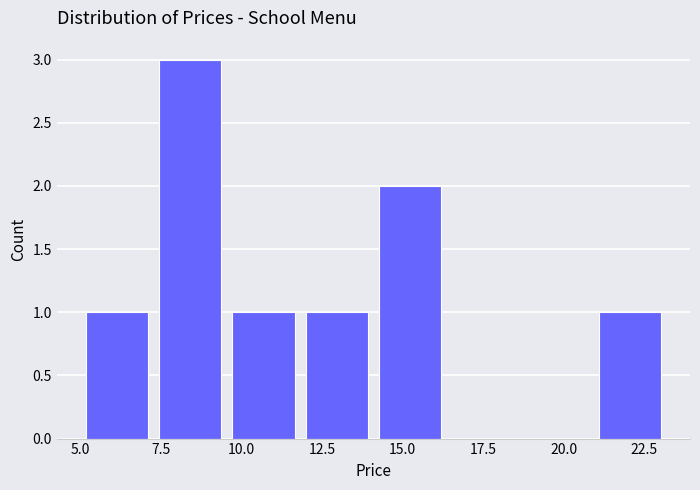

Which range on the x-axis has the tallest bar?

7.5 to 9.5